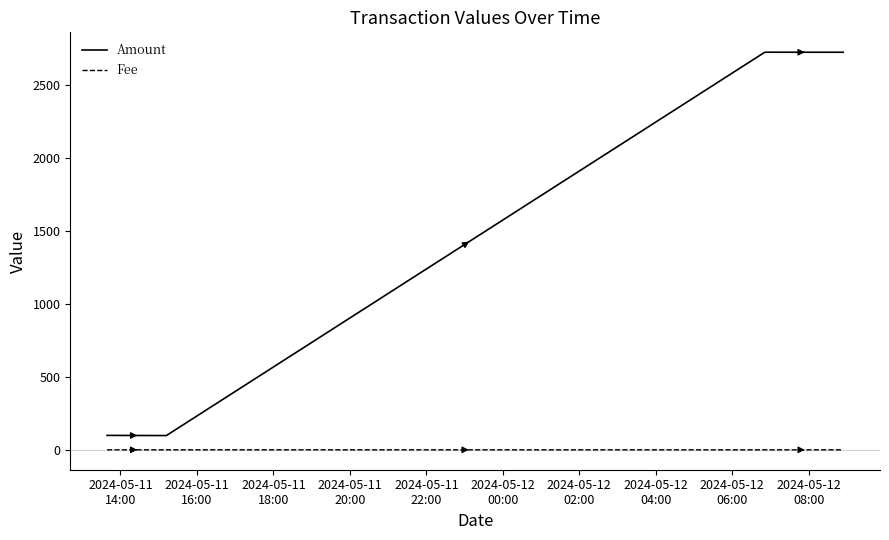

Which series has the widest spread of values?

Amount